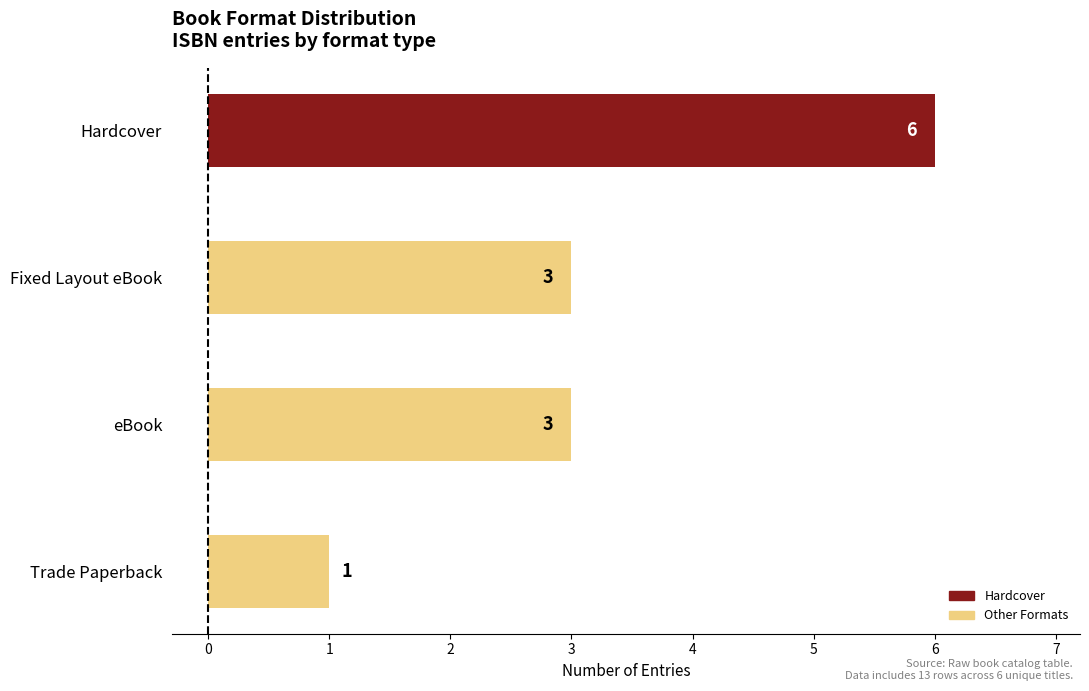

How many values are between 3 and 6?

3